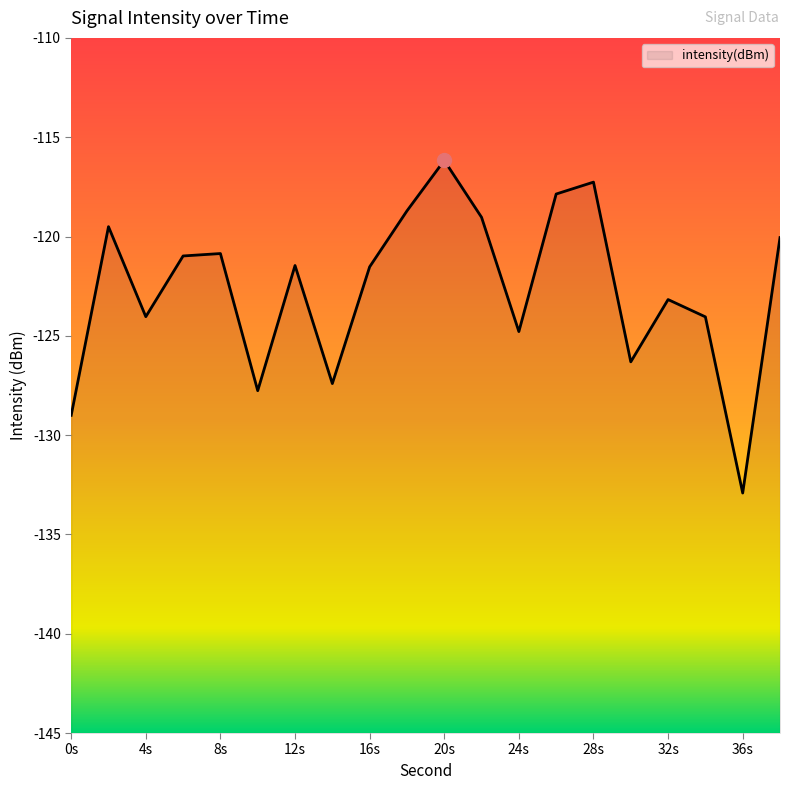

Between 20s and 36s, which is larger?

20s